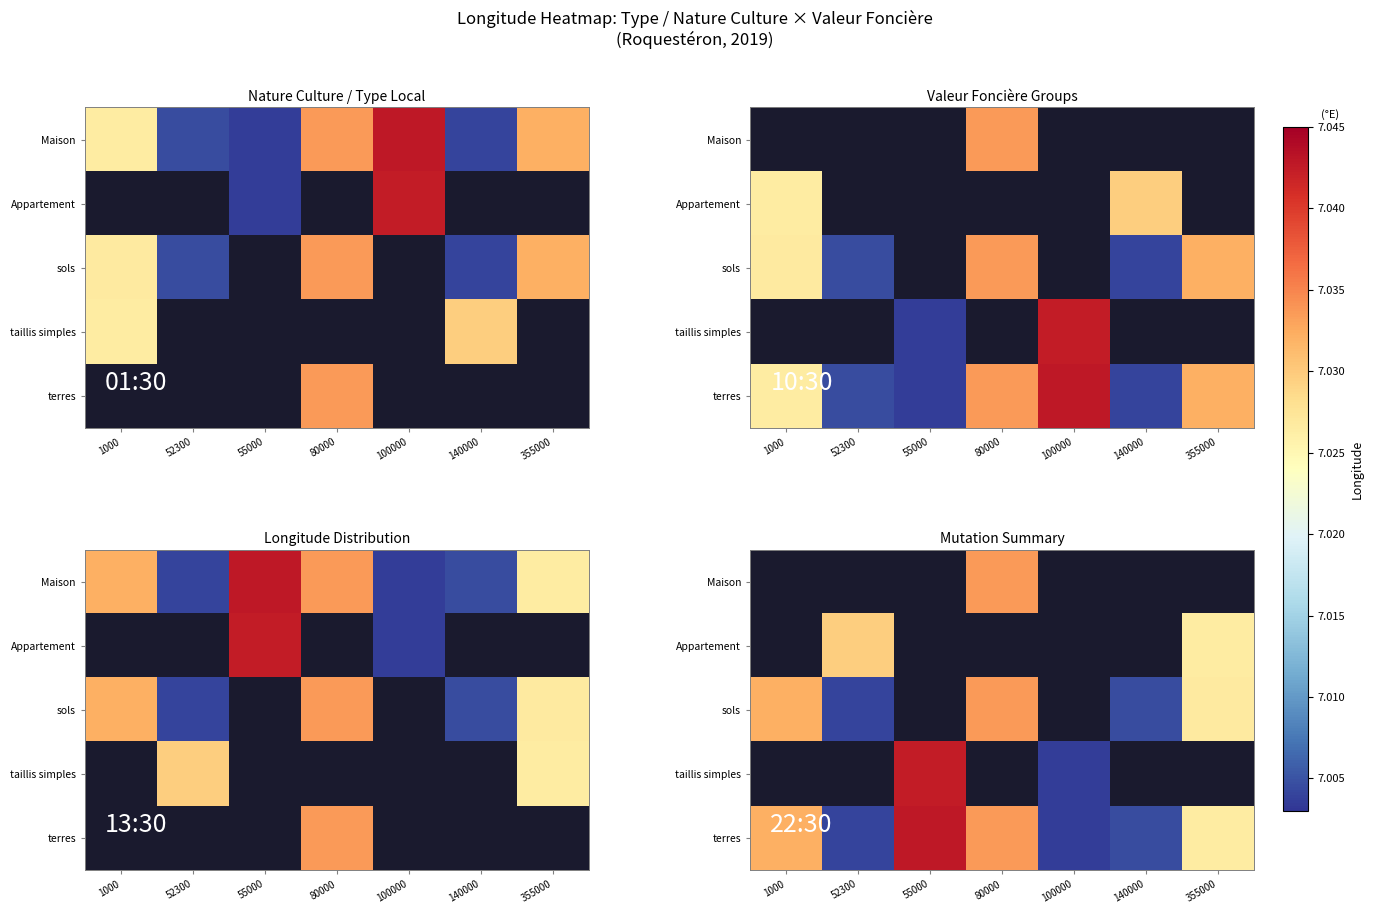

At which category does the chart reach its peak across all series?

55000